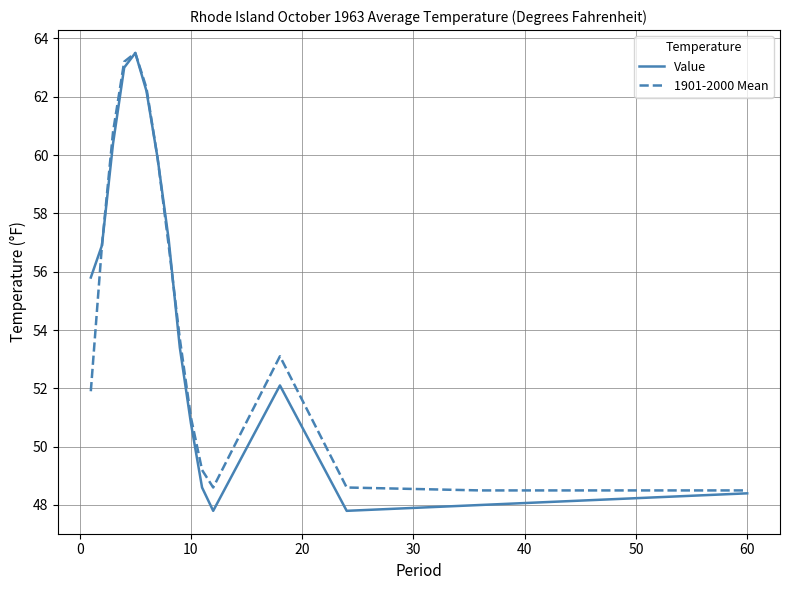

What is the greatest value displayed?

63.5